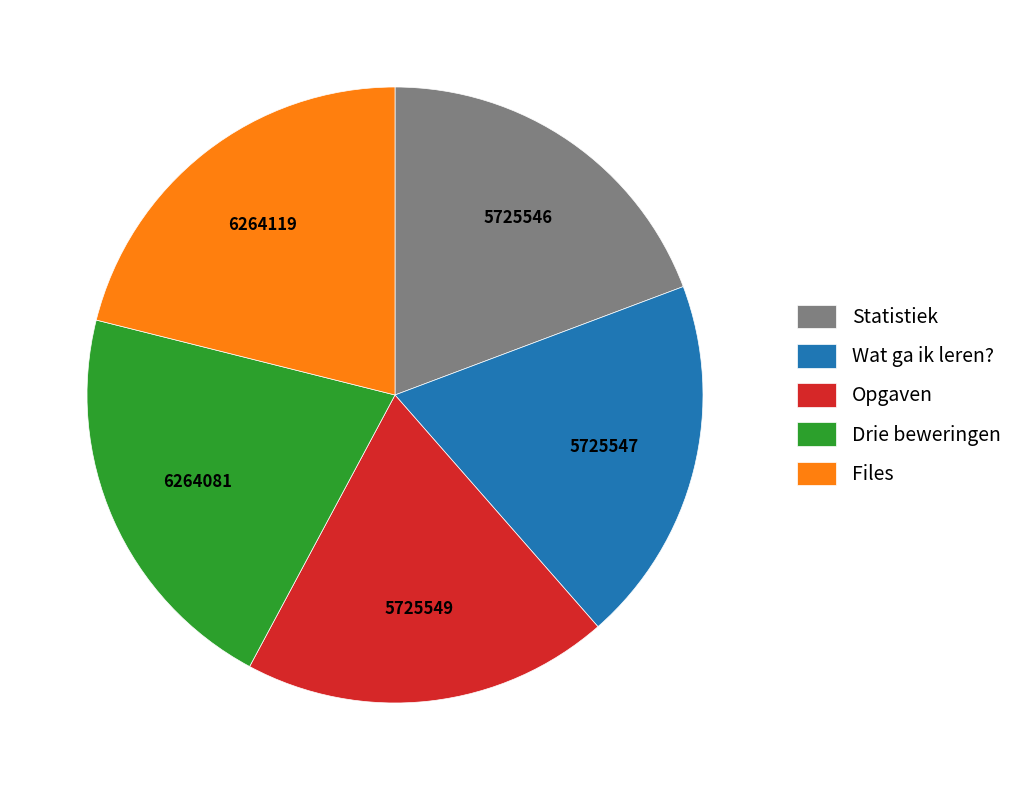

Does Drie beweringen represent more than half of the total?

No